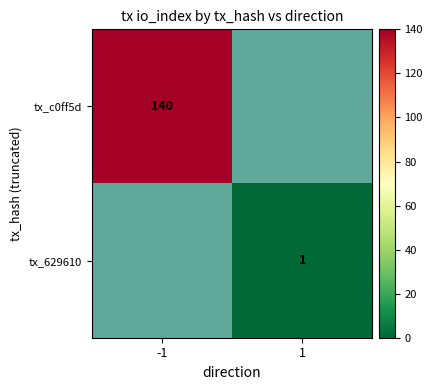

The value of tx_629610 at 1 is 1. True or false?

True